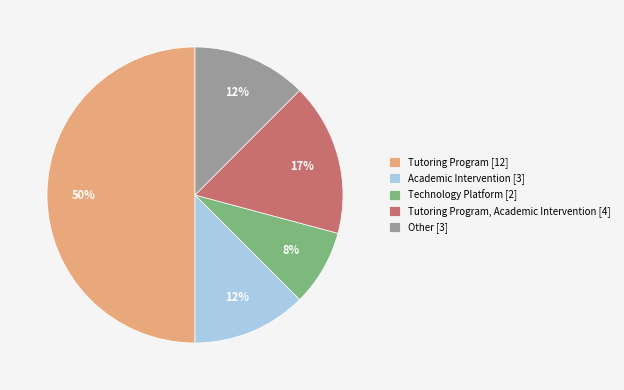

Combined, do Tutoring Program [12] and Other [3] account for over 50%?

Yes